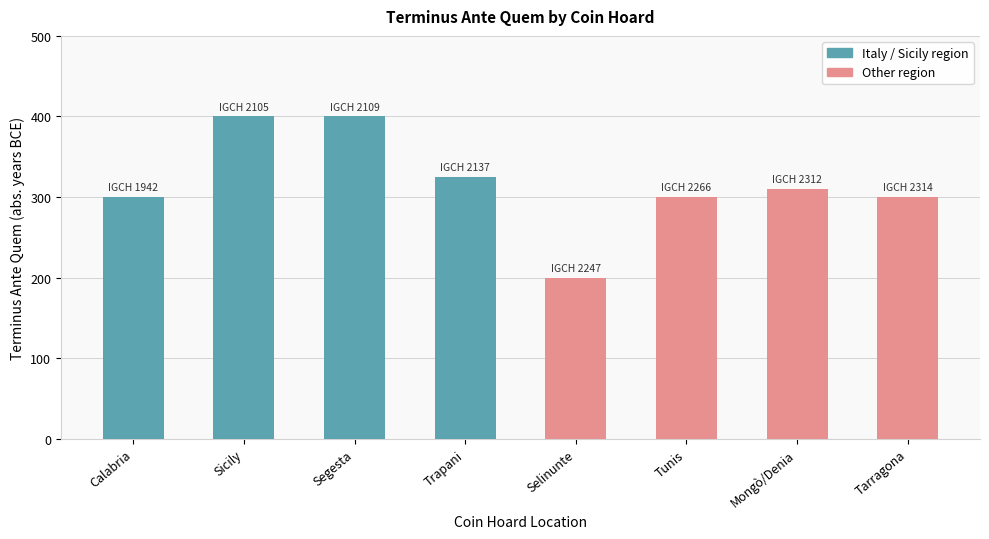

What is the value of the 2nd bar from the left?

400